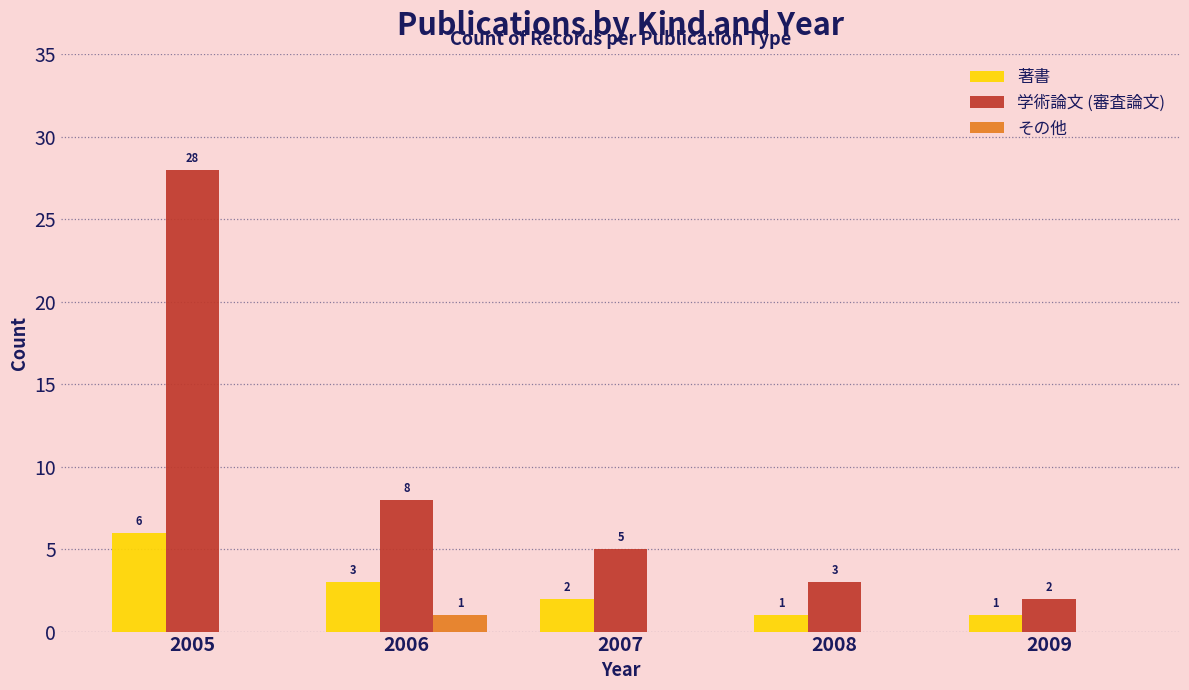

How many series are shown in this chart?

3